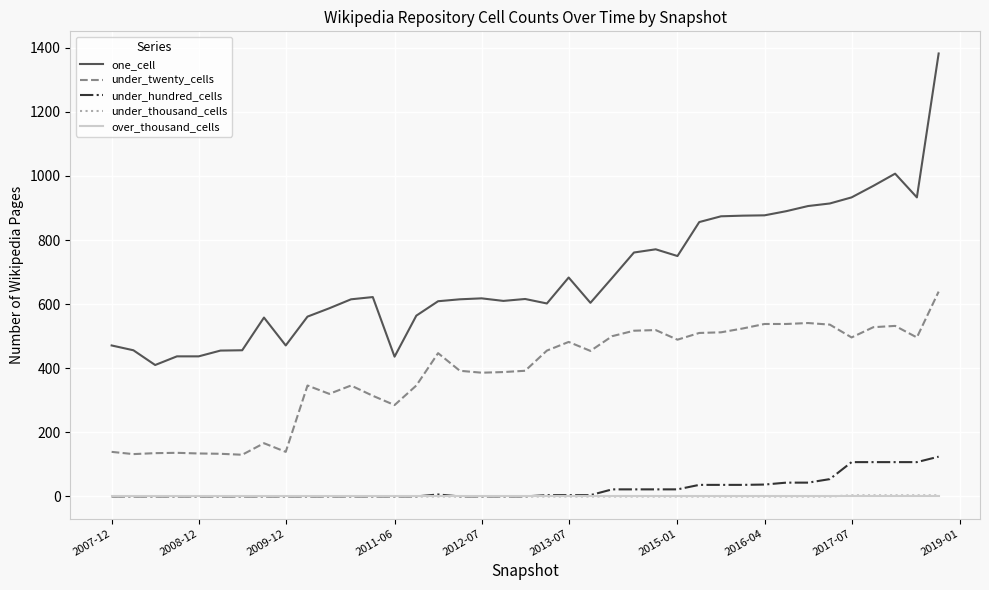

Which series has the largest range (max minus min)?

one_cell